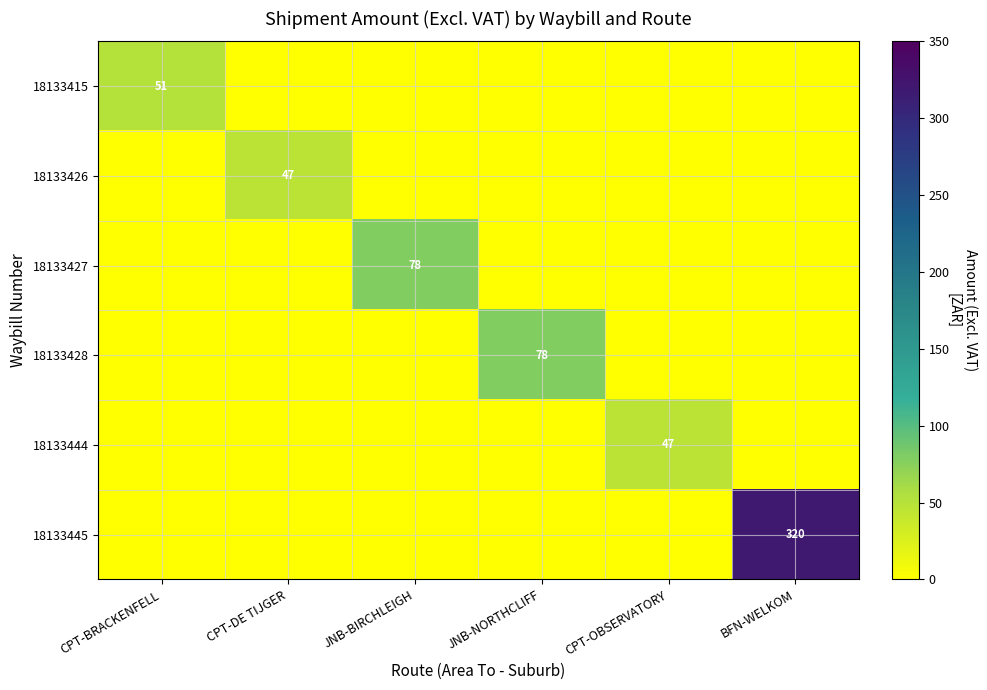

Is the value of 18133415 at BFN-WELKOM greater than the value of 18133427 at CPT-BRACKENFELL?

No